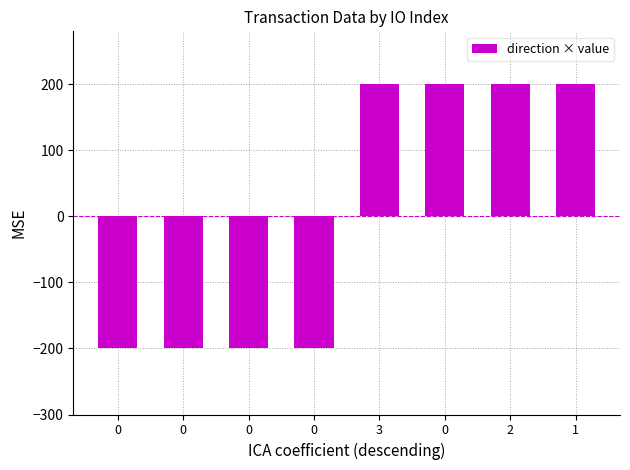

Reading left to right, transcribe all the data shown in this chart.

0=-200.0	0=-200.0	0=-200.0	0=-200.0	3=200.0	0=200.0	2=200.0	1=200.0